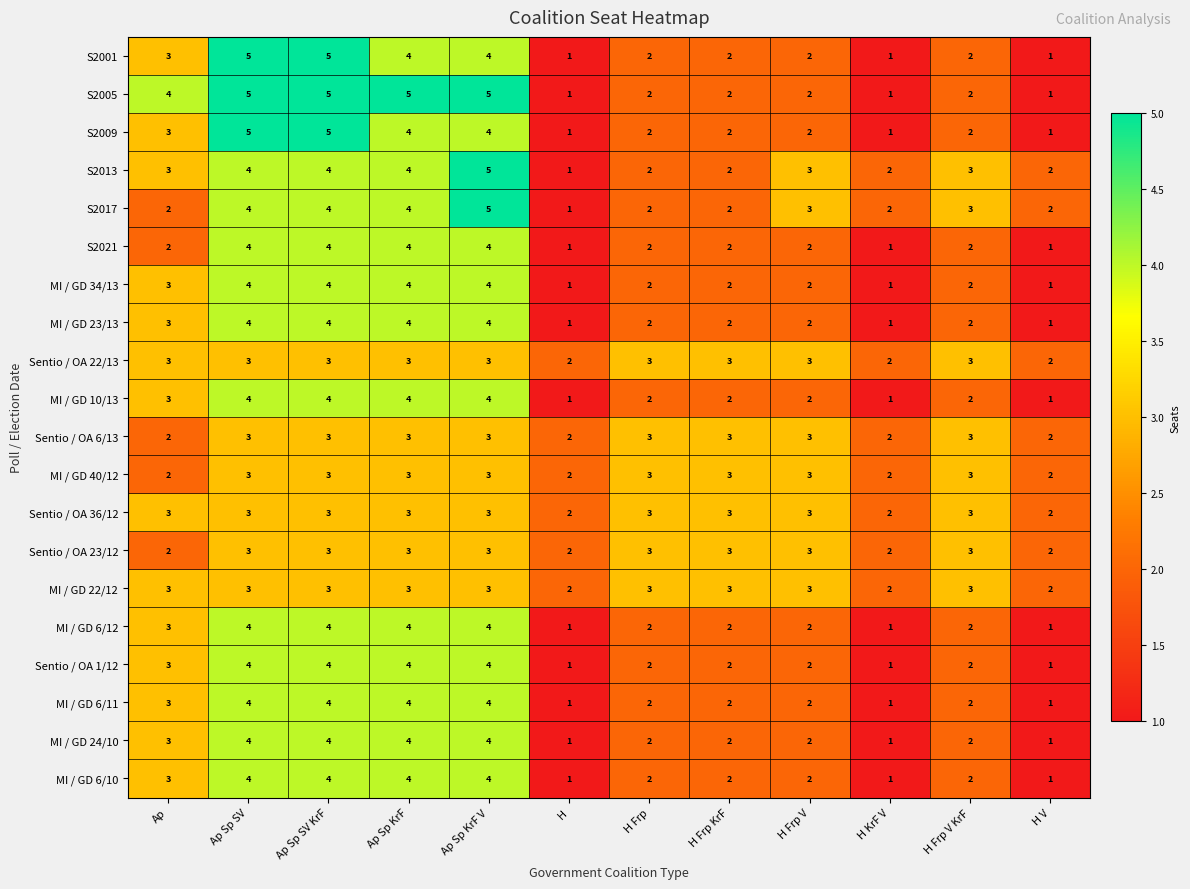

Where does the MI / GD 34/13 series first go above 2?

Ap